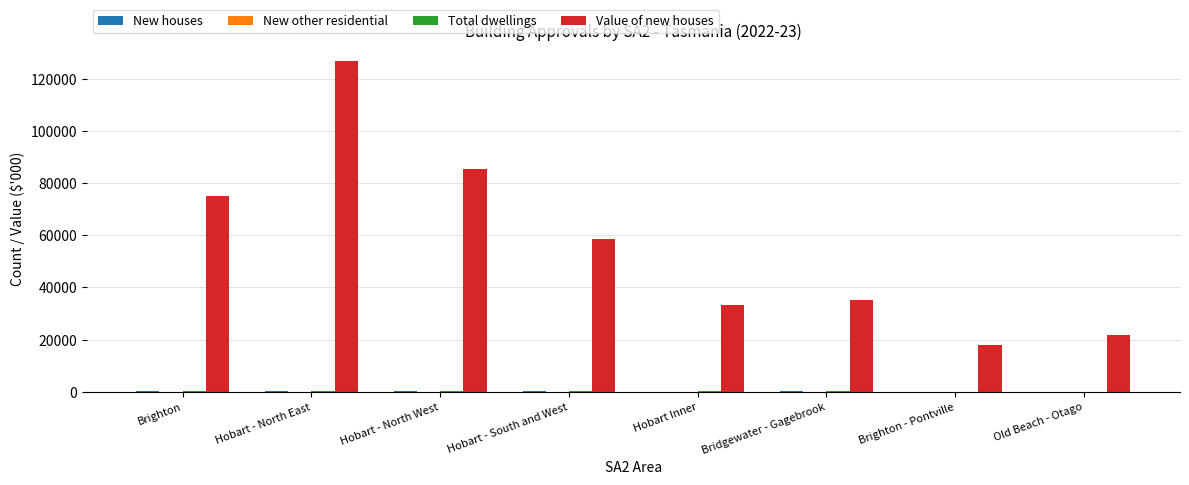

How many groups of bars are there?

8